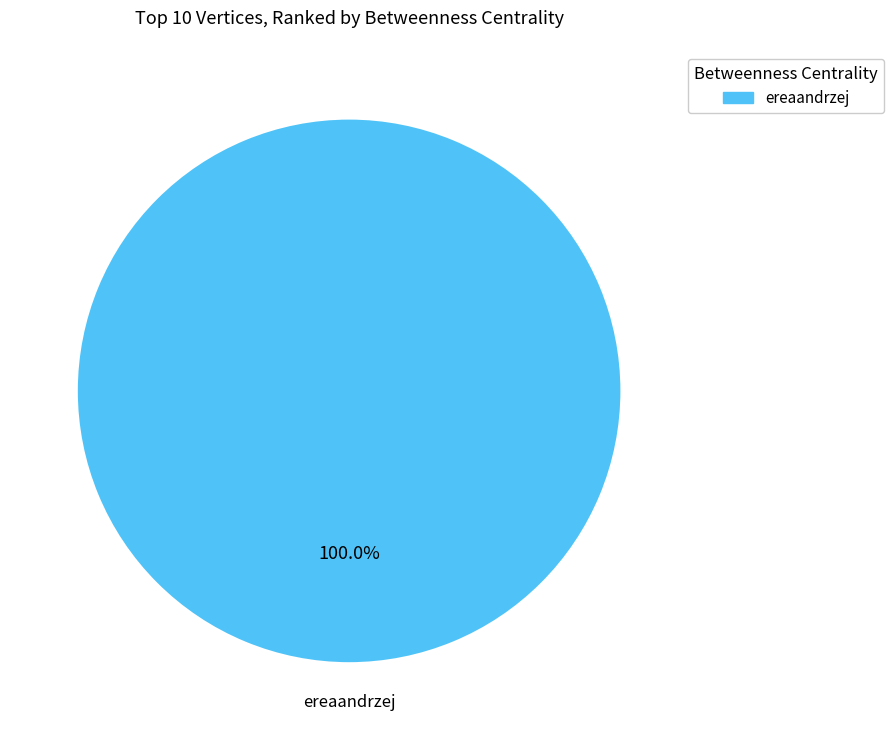

Is there any slice that represents more than half of the pie?

Yes